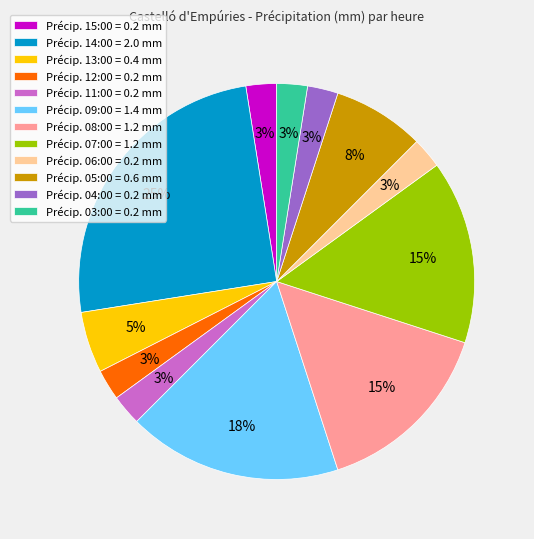

To the nearest percent, what is the average slice percentage?

8%